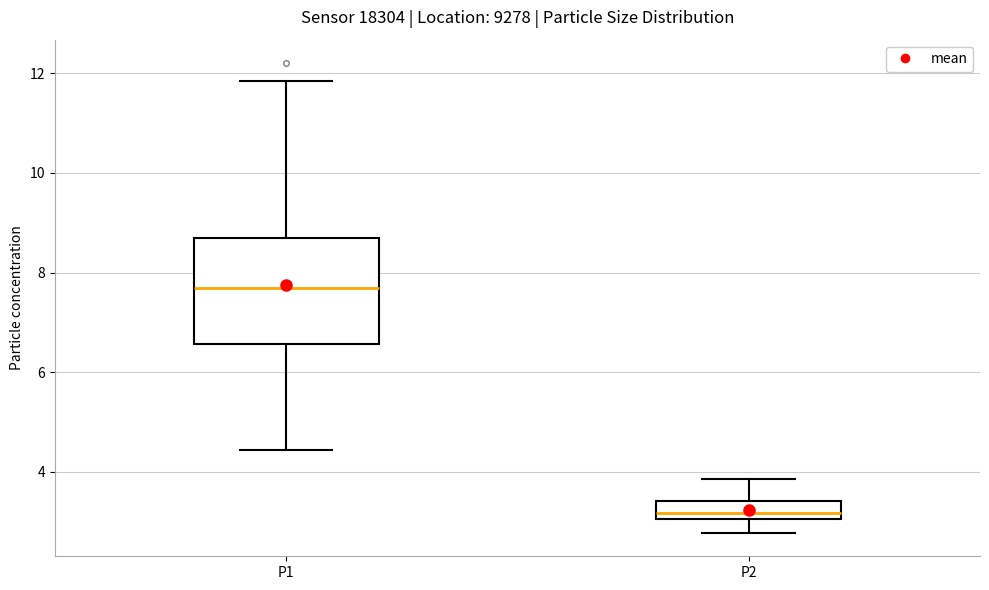

Reading left to right, read every box against the y-axis: the position of its median line, the range the box covers, and the ends of its whiskers. The values are not printed on the chart, so give them approximately, as read against the axis.

P1: median 7.6, box 6.6 to 8.6, whiskers 4.4 to 11.8
P2: median 3.2, box 3.0 to 3.4, whiskers 2.8 to 3.8